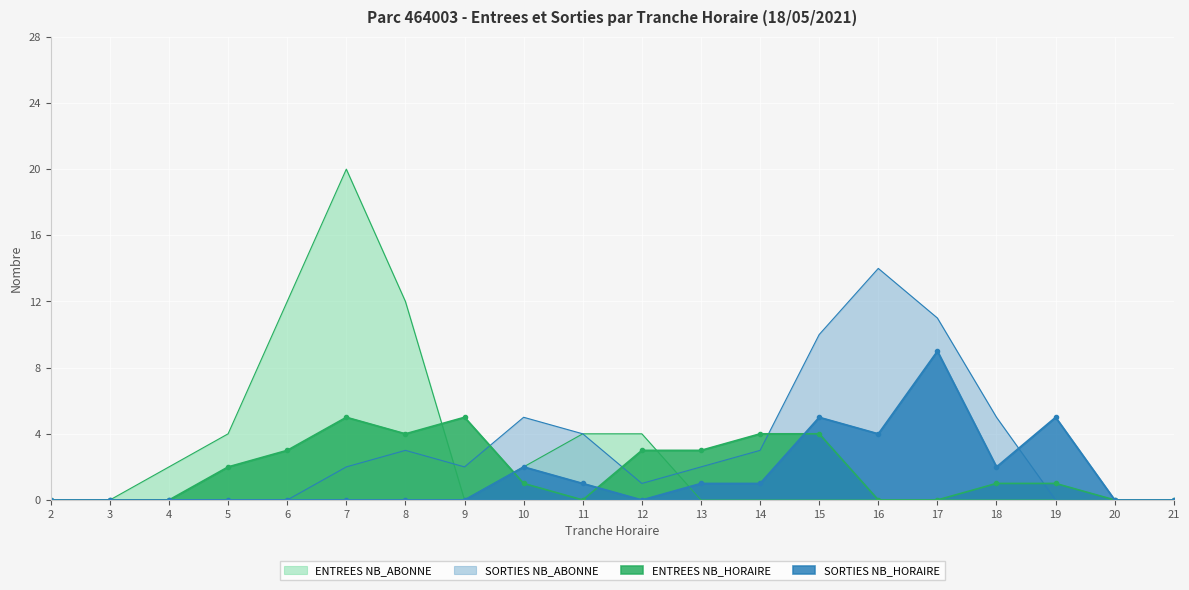

What is the total value across all series at 4?

2